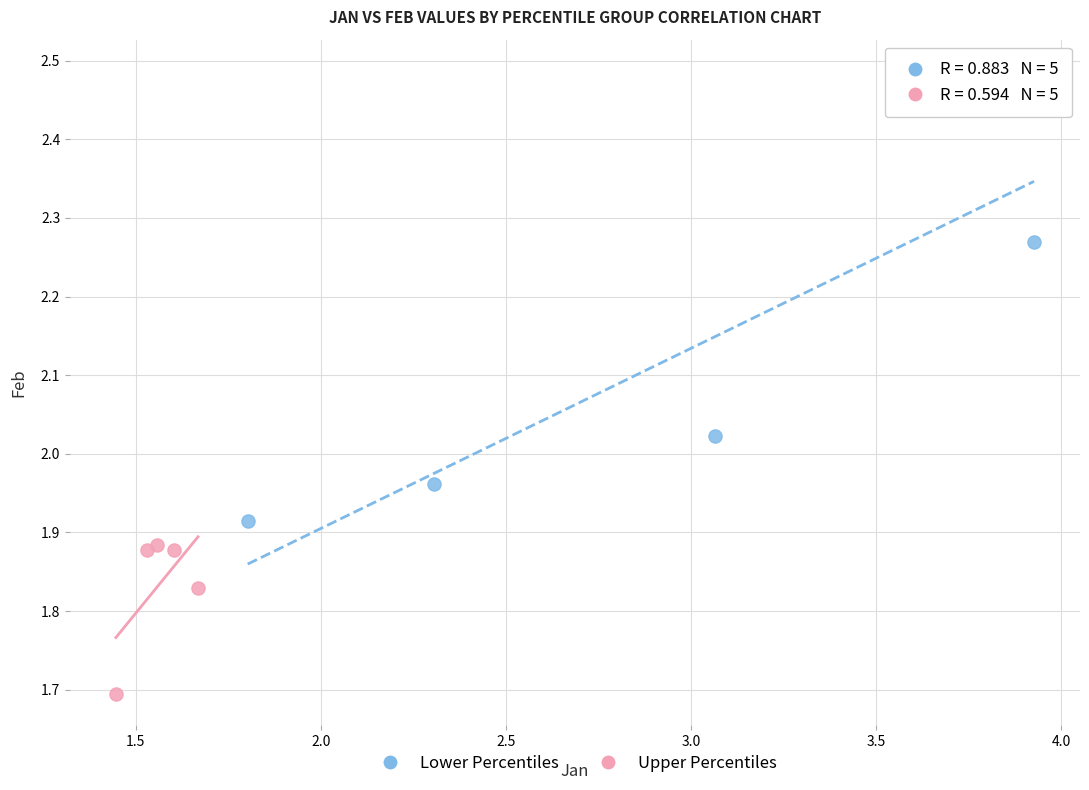

Which series has the widest spread of Y values?

Lower Percentiles